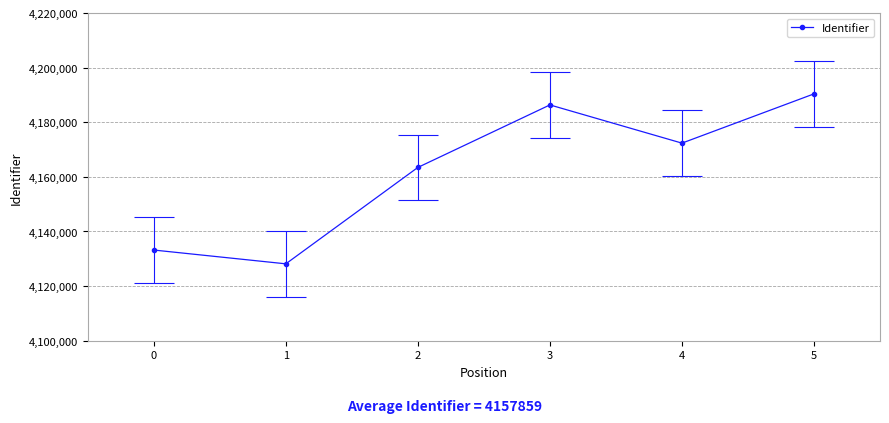

Rank the categories by value from highest to lowest.

5, 3, 4, 2, 0, 1